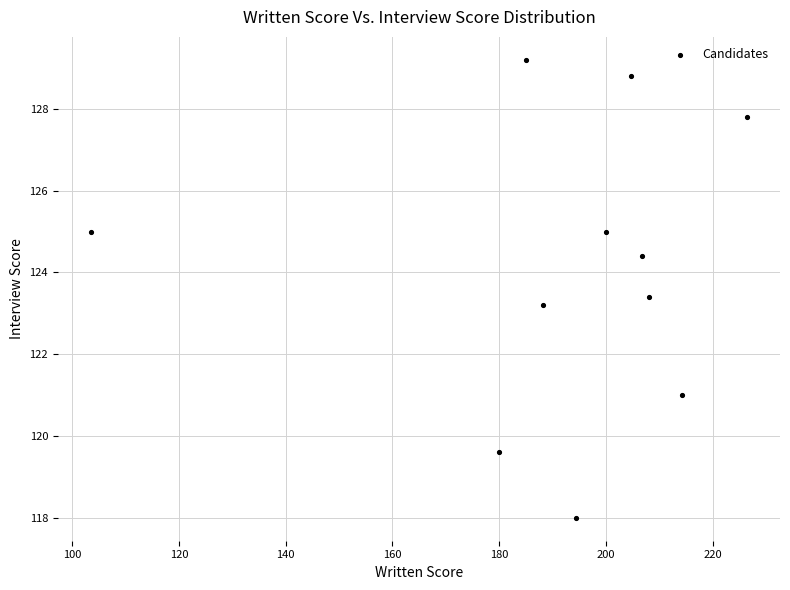

What Y value in the scatter plot is closest to 123?

123.2